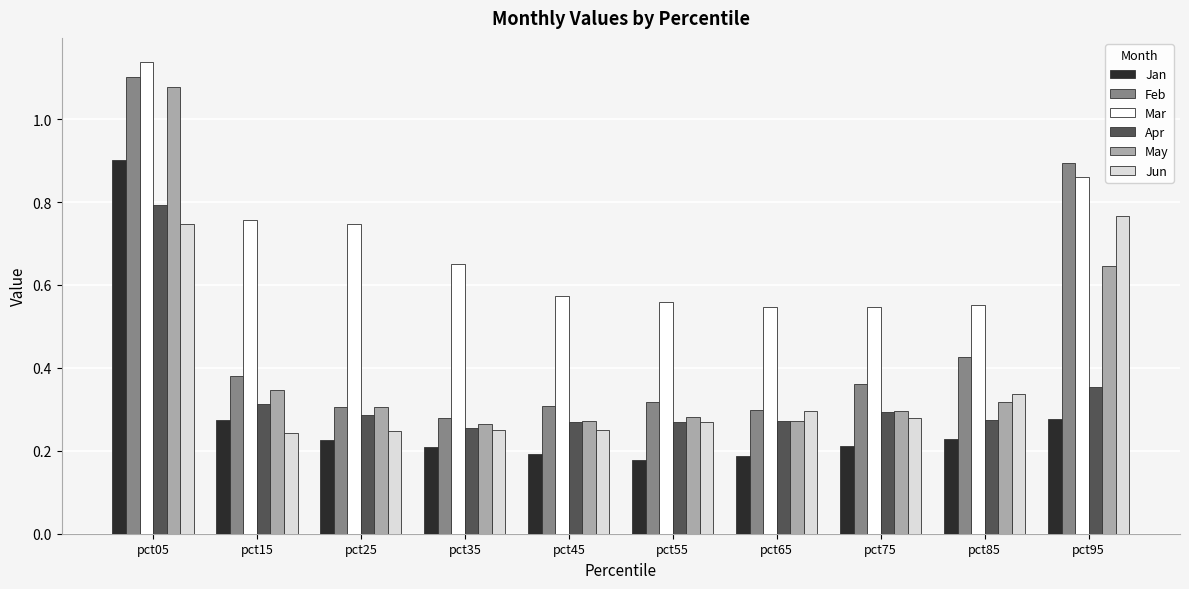

The Jan series shows 0.9 at pct05. True or false?

True